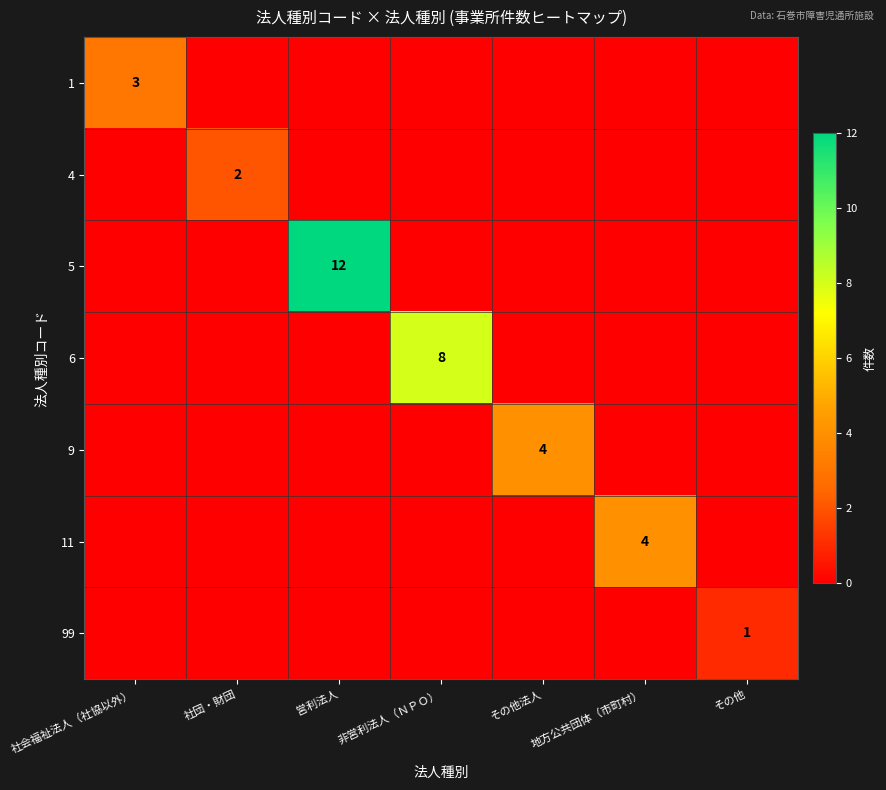

The 9 series shows 7 at その他法人. True or false?

False